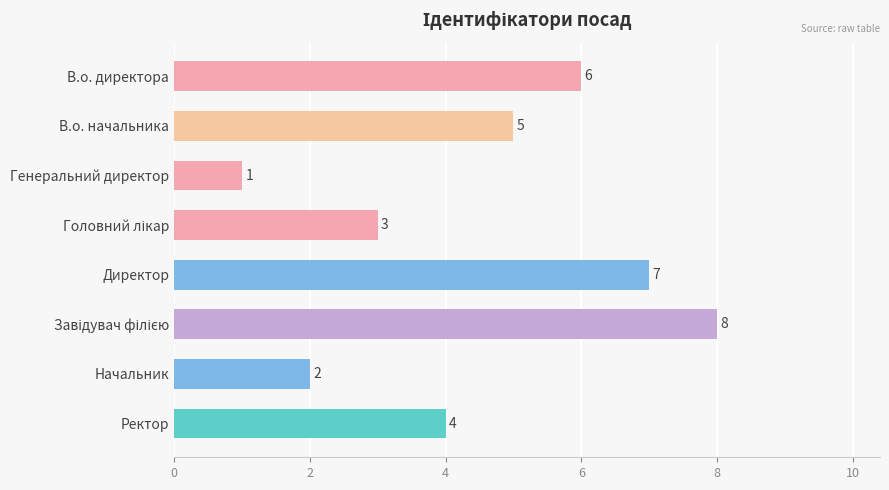

What is the change in value from Директор to Ректор?

-3